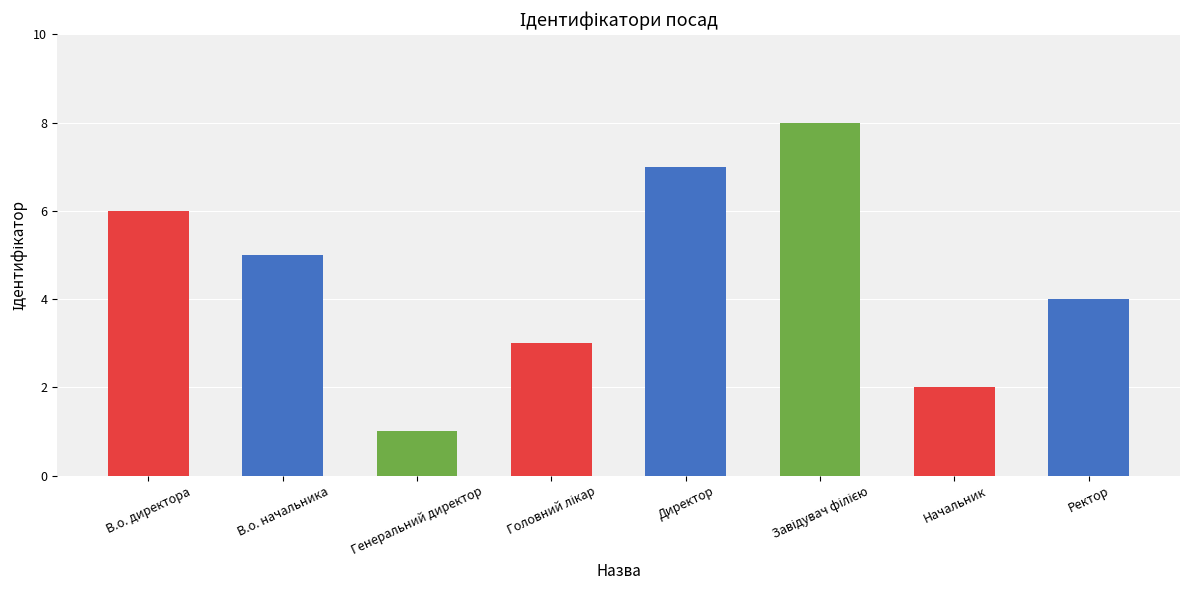

At which category does the chart reach its minimum across all series?

Генеральний директор